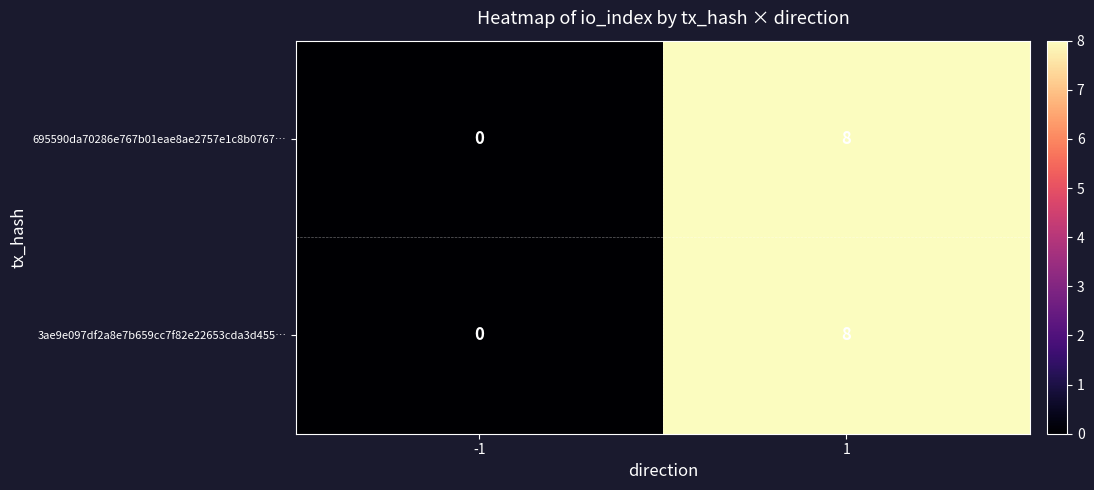

Which label corresponds to the largest value in the chart?

1